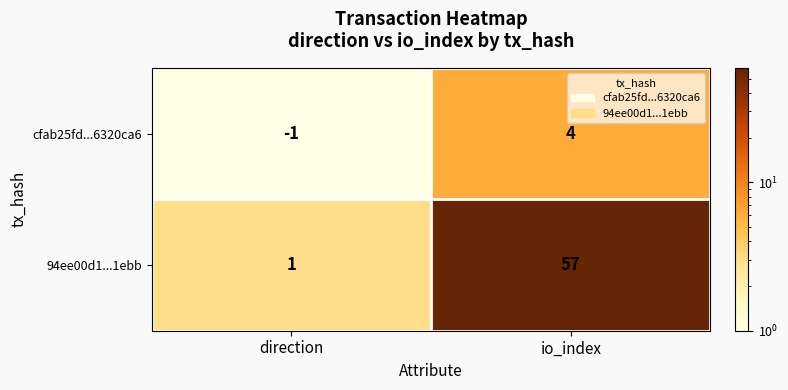

Which series has the largest total across all categories?

94ee00d1...1ebb